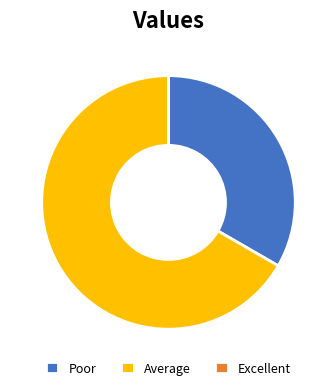

Does Average represent more than half of the total?

Yes